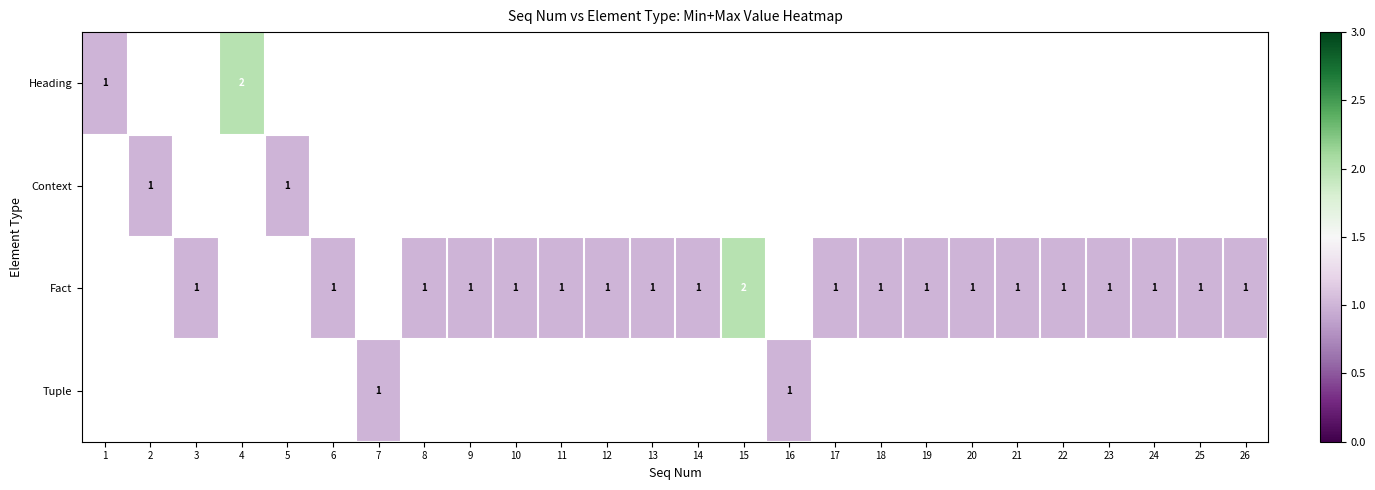

True or false: Context has a value of 1 at 5.

True